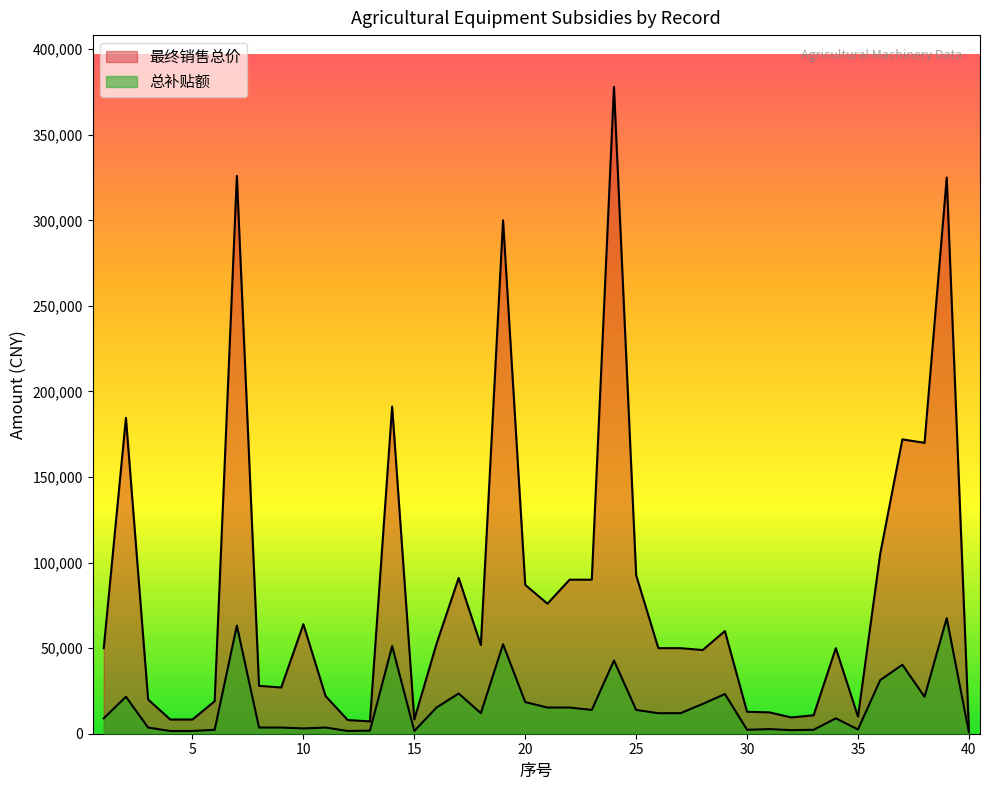

Which has a higher value, 4 or 18?

18